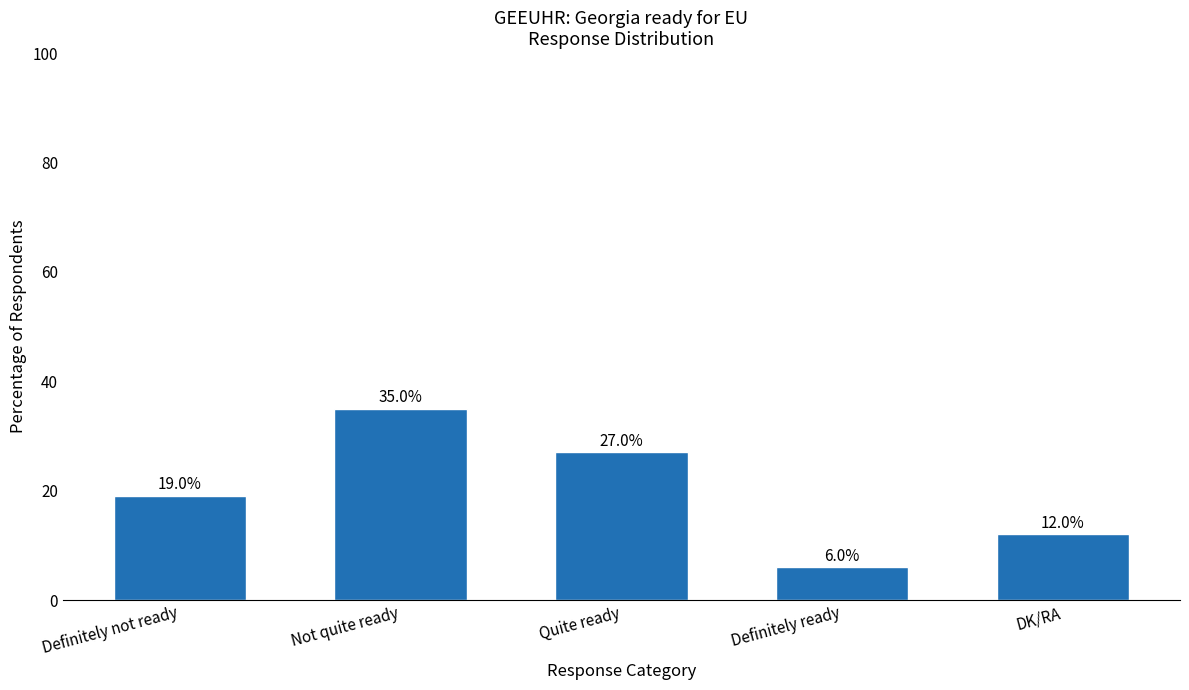

How many series are shown in this chart?

1